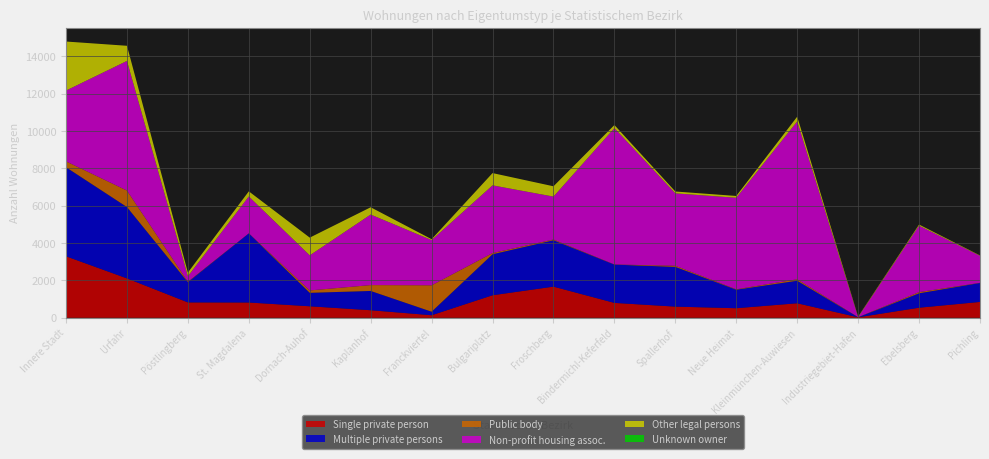

Reading right to left, what are all the values shown in this chart?

Single private person: Pichling=849	Ebelsberg=539	Industriegebiet-Hafen=25	Kleinmünchen-Auwiesen=777	Neue Heimat=512	Spallerhof=597	Bindermichl-Keferfeld=797	Froschberg=1667	Bulgariplatz=1206	Franckviertel=136	Kaplanhof=404	Dornach-Auhof=615	St. Magdalena=818	Pöstlingberg=823	Urfahr=2109	Innere Stadt=3291
Multiple private persons: Pichling=1015	Ebelsberg=772	Industriegebiet-Hafen=4	Kleinmünchen-Auwiesen=1207	Neue Heimat=991	Spallerhof=2128	Bindermichl-Keferfeld=2049	Froschberg=2484	Bulgariplatz=2195	Franckviertel=189	Kaplanhof=1032	Dornach-Auhof=721	St. Magdalena=3700	Pöstlingberg=1084	Urfahr=3819	Innere Stadt=4768
Public body: Pichling=8	Ebelsberg=63	Industriegebiet-Hafen=3	Kleinmünchen-Auwiesen=77	Neue Heimat=22	Spallerhof=60	Bindermichl-Keferfeld=8	Froschberg=40	Bulgariplatz=64	Franckviertel=1414	Kaplanhof=314	Dornach-Auhof=128	St. Magdalena=4	Pöstlingberg=24	Urfahr=884	Innere Stadt=316
Non-profit housing assoc.: Pichling=1445	Ebelsberg=3557	Industriegebiet-Hafen=3	Kleinmünchen-Auwiesen=8451	Neue Heimat=4900	Spallerhof=3876	Bindermichl-Keferfeld=7299	Froschberg=2297	Bulgariplatz=3624	Franckviertel=2420	Kaplanhof=3777	Dornach-Auhof=1879	St. Magdalena=1972	Pöstlingberg=292	Urfahr=6939	Innere Stadt=3789
Other legal persons: Pichling=20	Ebelsberg=59	Industriegebiet-Hafen=26	Kleinmünchen-Auwiesen=254	Neue Heimat=96	Spallerhof=99	Bindermichl-Keferfeld=166	Froschberg=551	Bulgariplatz=657	Franckviertel=47	Kaplanhof=389	Dornach-Auhof=948	St. Magdalena=274	Pöstlingberg=198	Urfahr=810	Innere Stadt=2625
Unknown owner: Pichling=0	Ebelsberg=0	Industriegebiet-Hafen=0	Kleinmünchen-Auwiesen=0	Neue Heimat=0	Spallerhof=0	Bindermichl-Keferfeld=0	Froschberg=0	Bulgariplatz=0	Franckviertel=0	Kaplanhof=0	Dornach-Auhof=0	St. Magdalena=0	Pöstlingberg=0	Urfahr=0	Innere Stadt=0